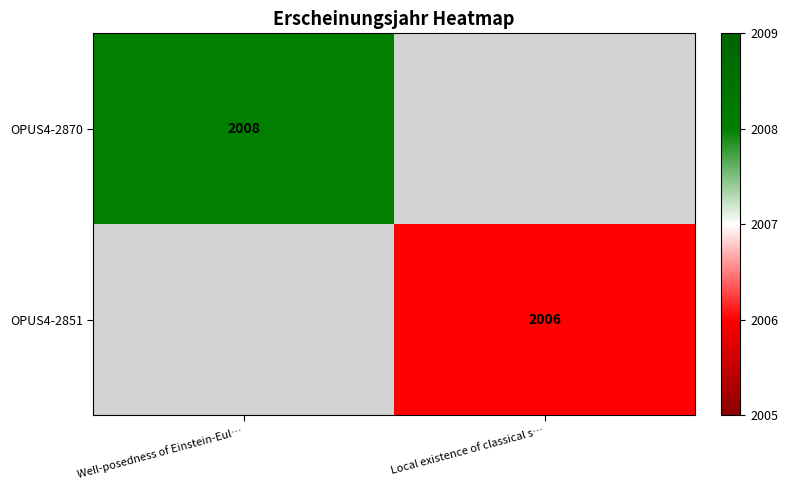

The value of OPUS4-2851 at Local existence of classical s… is 2006. True or false?

True